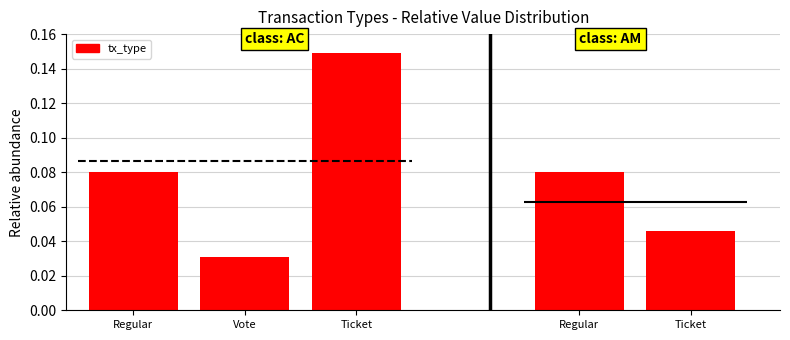

The value at Regular is 0.0. True or false?

False